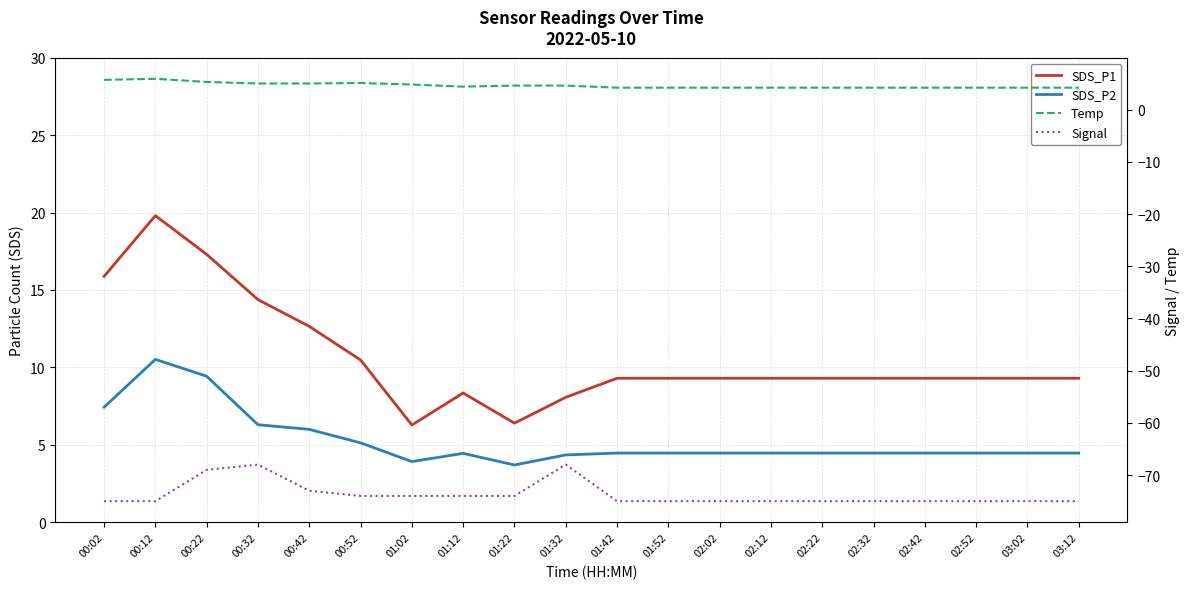

What position from the left is 02:32?

16